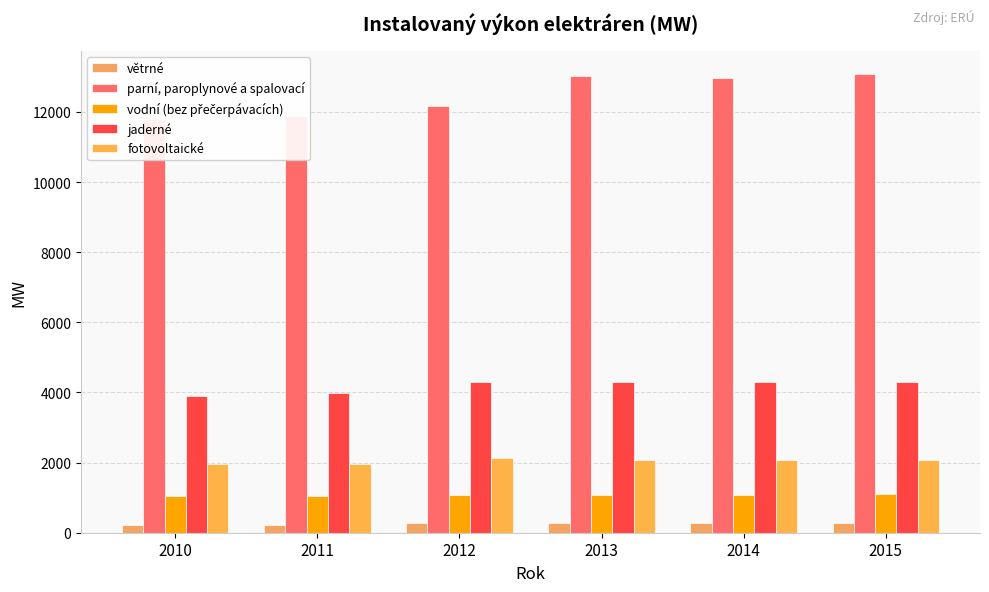

Is it true that vodní (bez přečerpávacích) equals 305.2 at 2014?

False